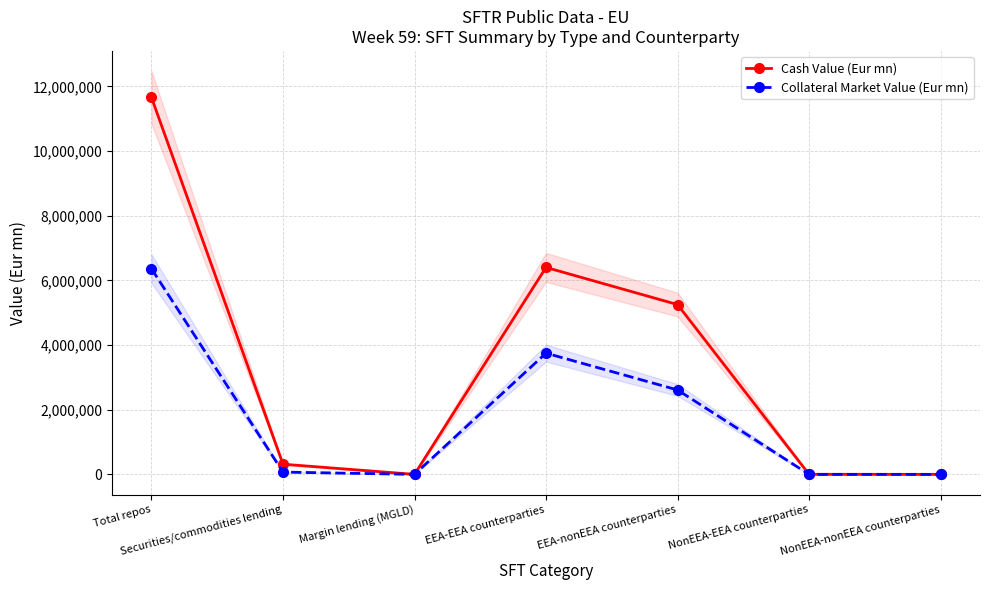

Rank the categories by Collateral Market Value (Eur mn) value from lowest to highest.

NonEEA-EEA counterparties, NonEEA-nonEEA counterparties, Margin lending (MGLD), Securities/commodities lending, EEA-nonEEA counterparties, EEA-EEA counterparties, Total repos